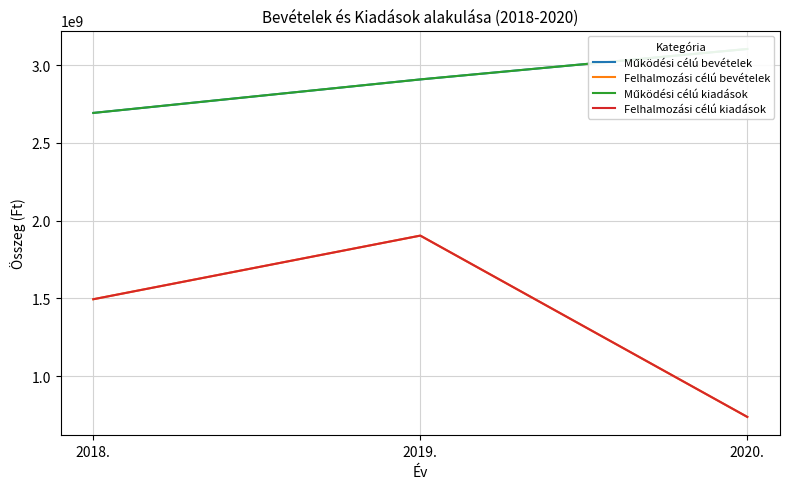

How many values in the Működési célú kiadások series are below 2908105058?

1